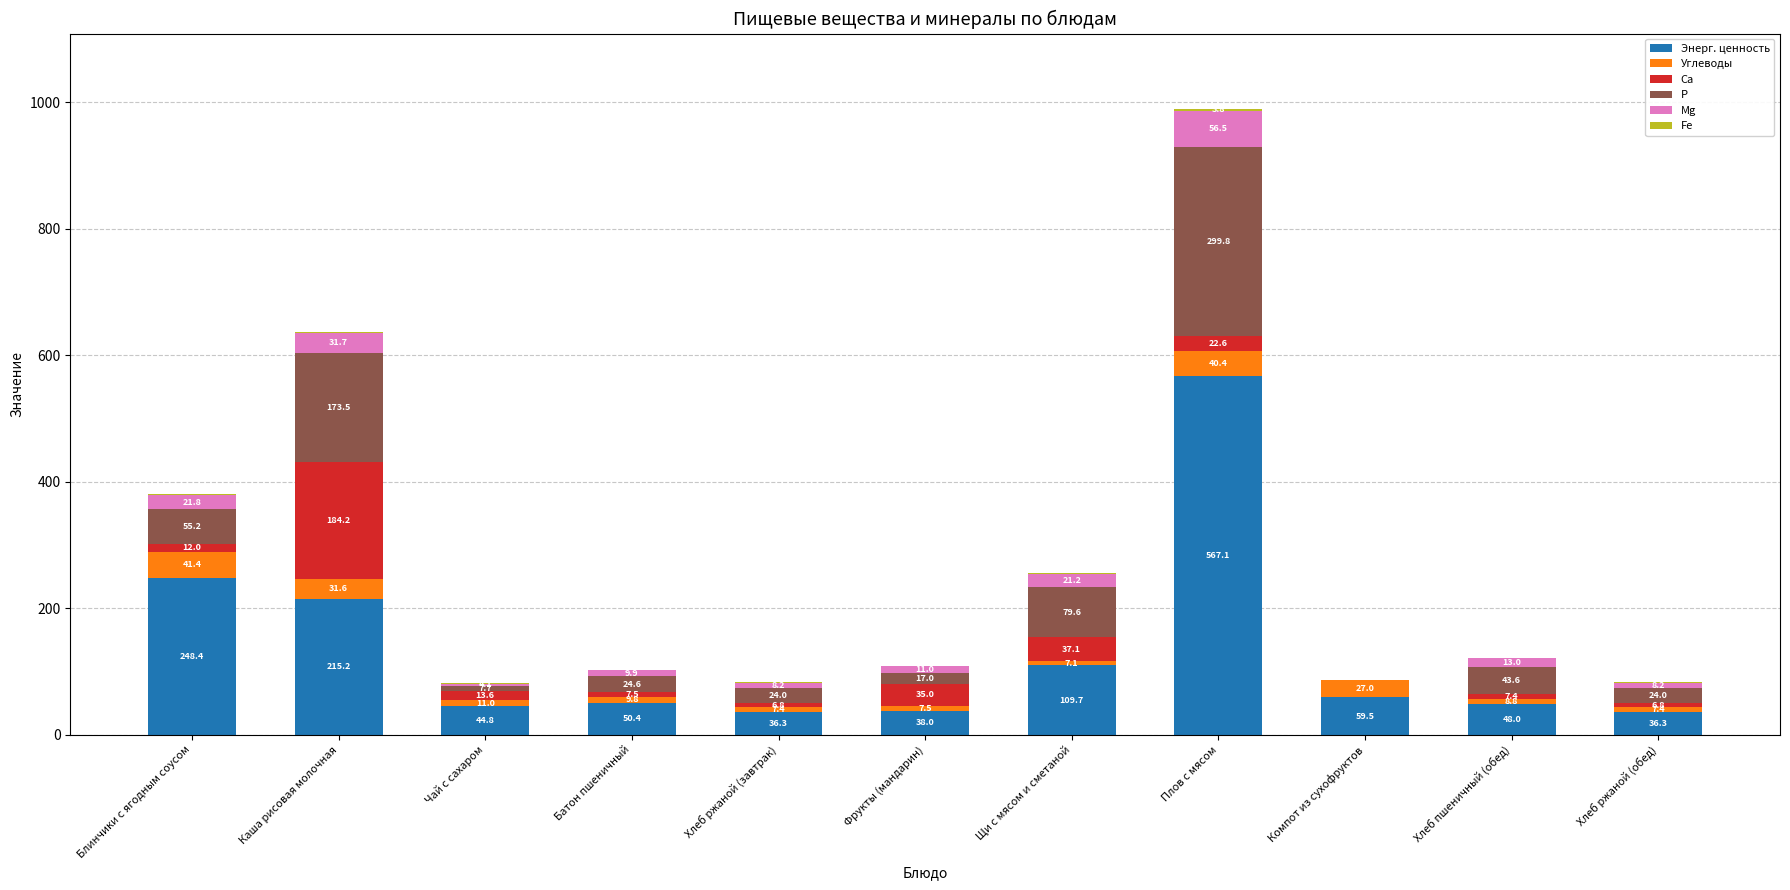

What value does the Энерг. ценность series have at Хлеб ржаной (обед)?

36.3